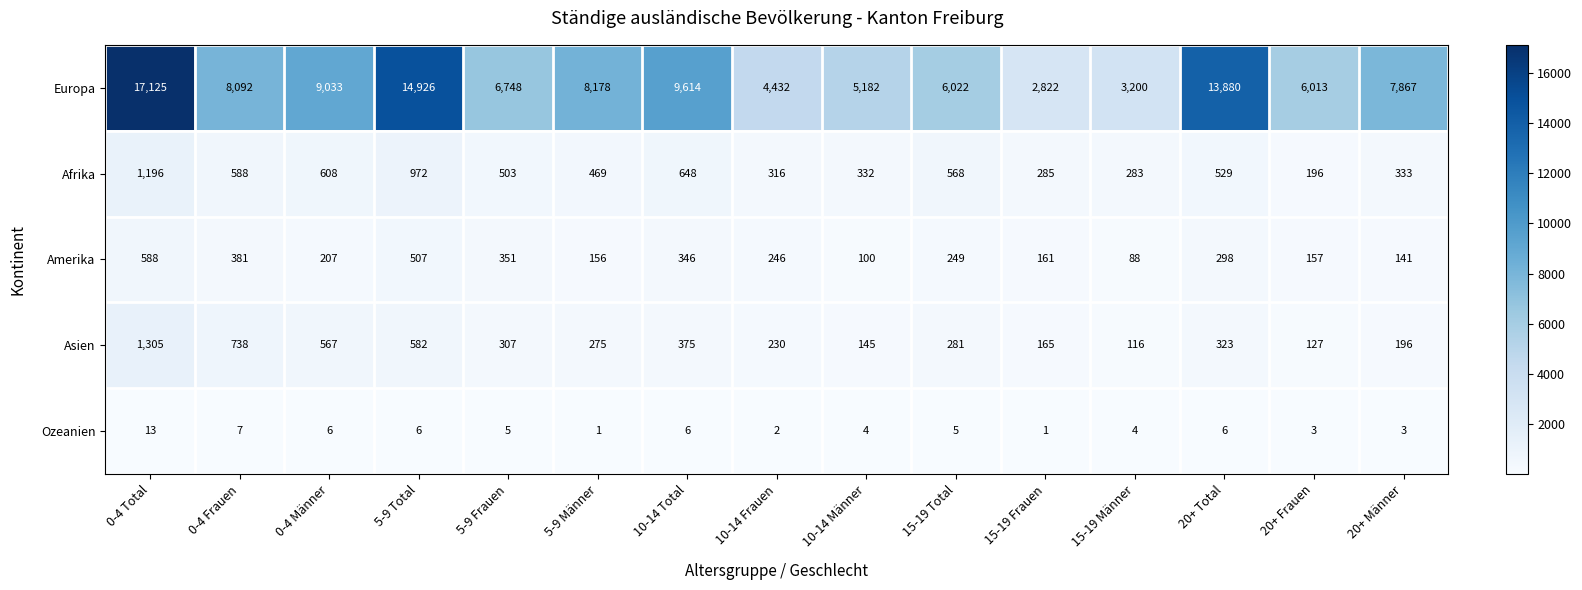

What is the highest value of the Afrika series?

1196